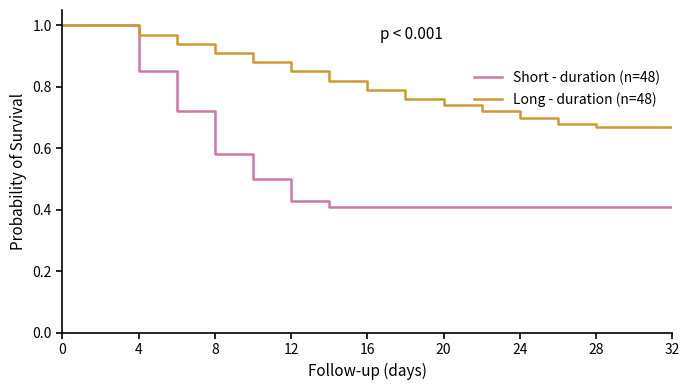

List the series in order of their overall mean, lowest first.

Short - duration (n=48), Long - duration (n=48)